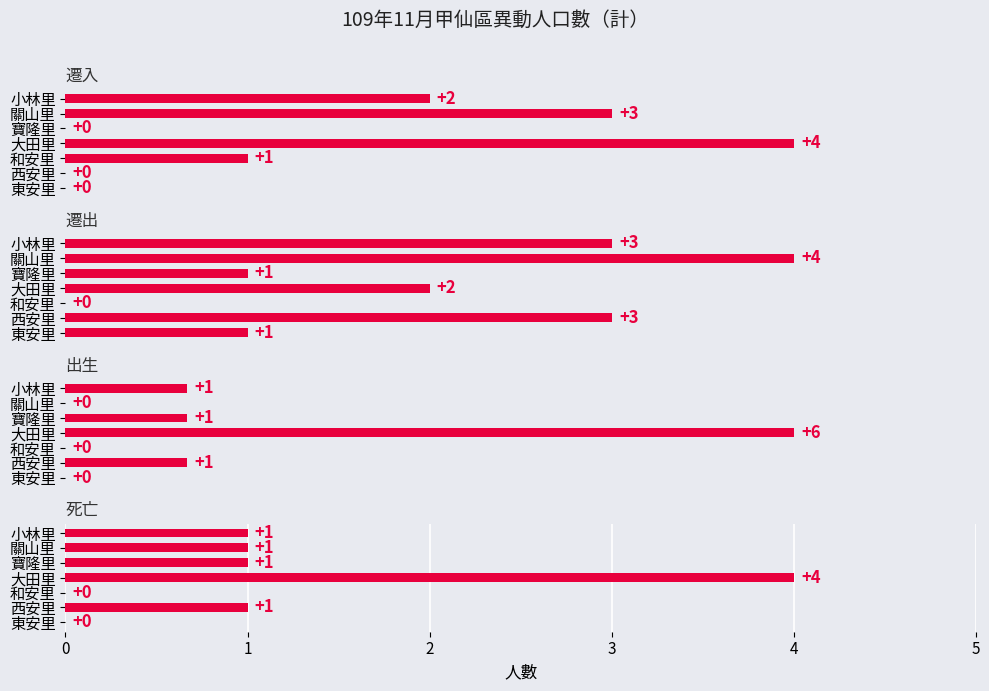

How many groups of bars are there?

7